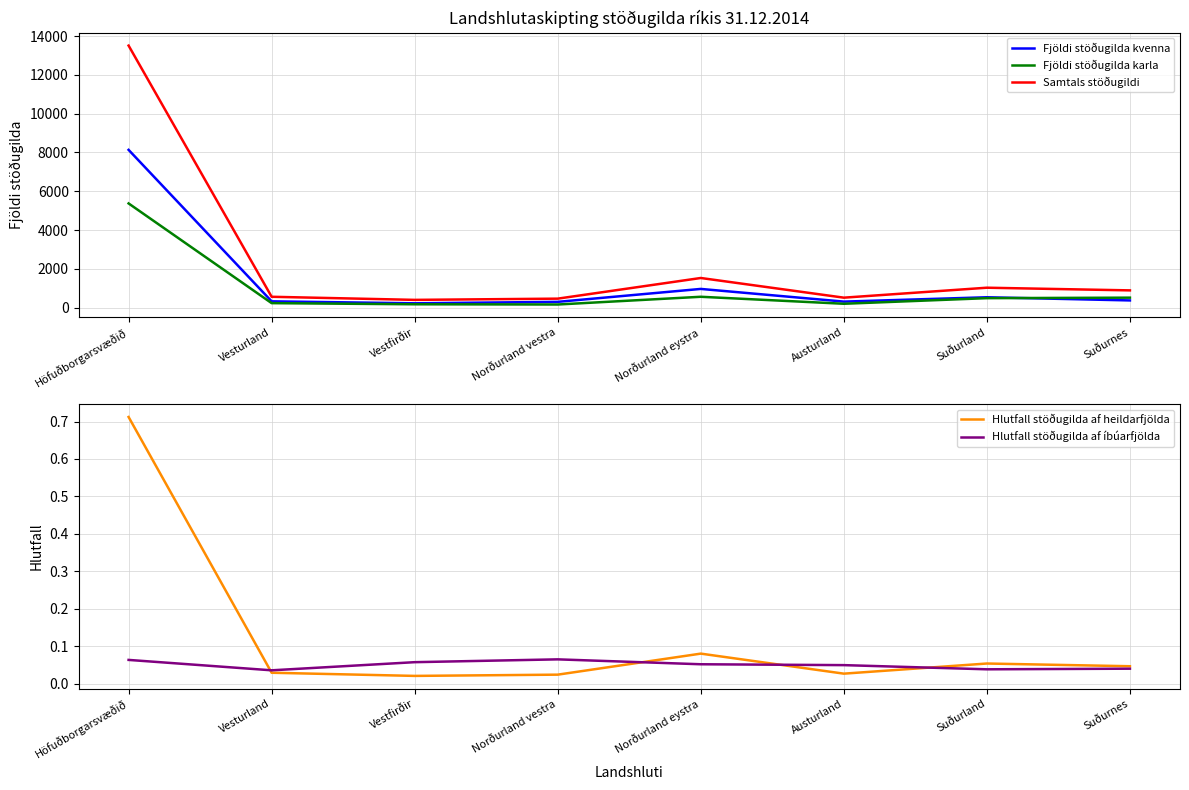

At which category does Hlutfall stöðugilda af íbúarfjölda reach its first local valley?

Vesturland